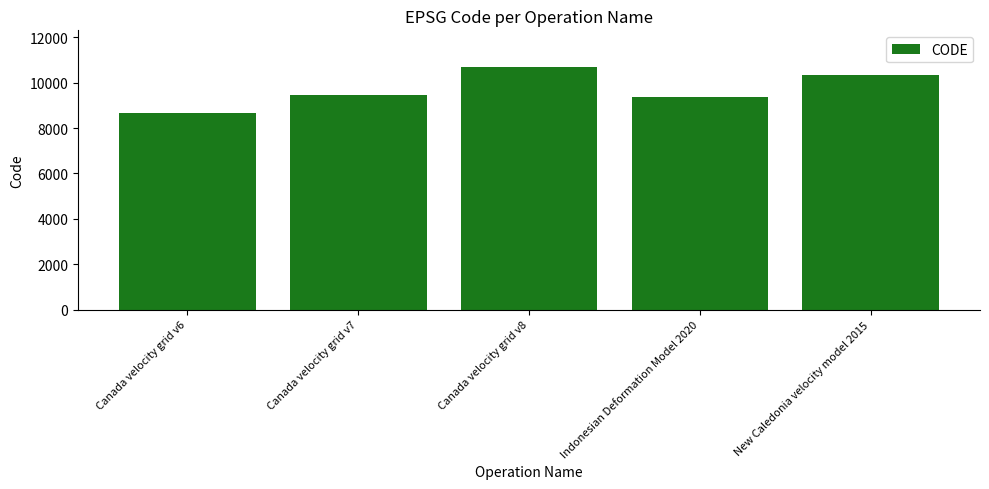

At which category does the chart reach its peak across all series?

Canada velocity grid v8